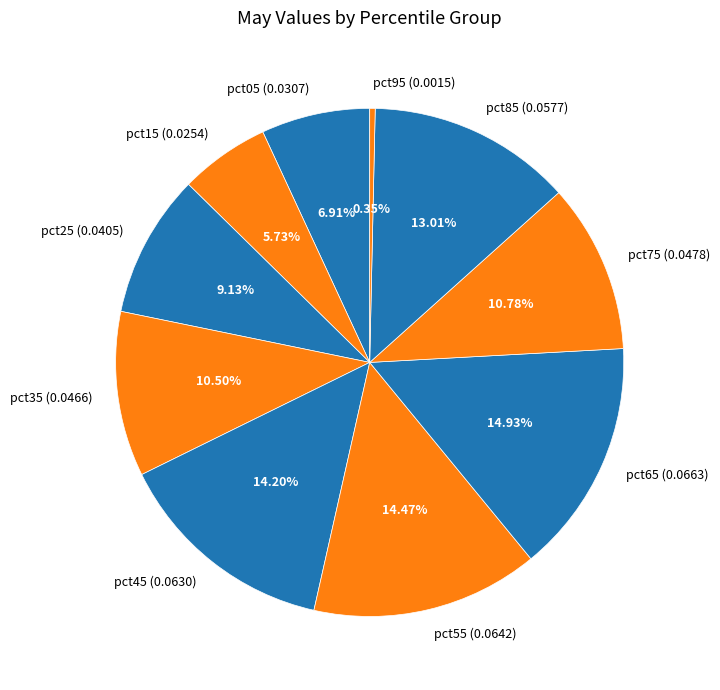

Count the number of slices in the pie.

10